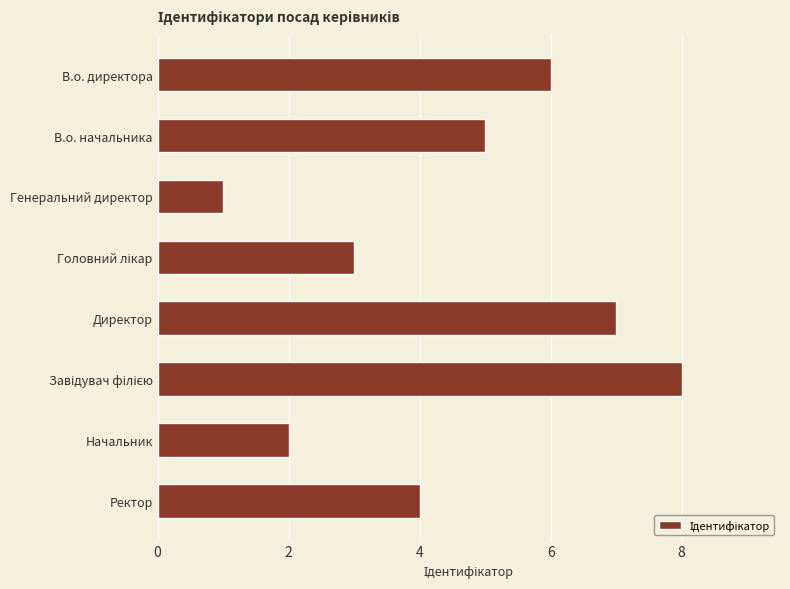

What is the sum of the values at В.о. начальника and Генеральний директор?

6